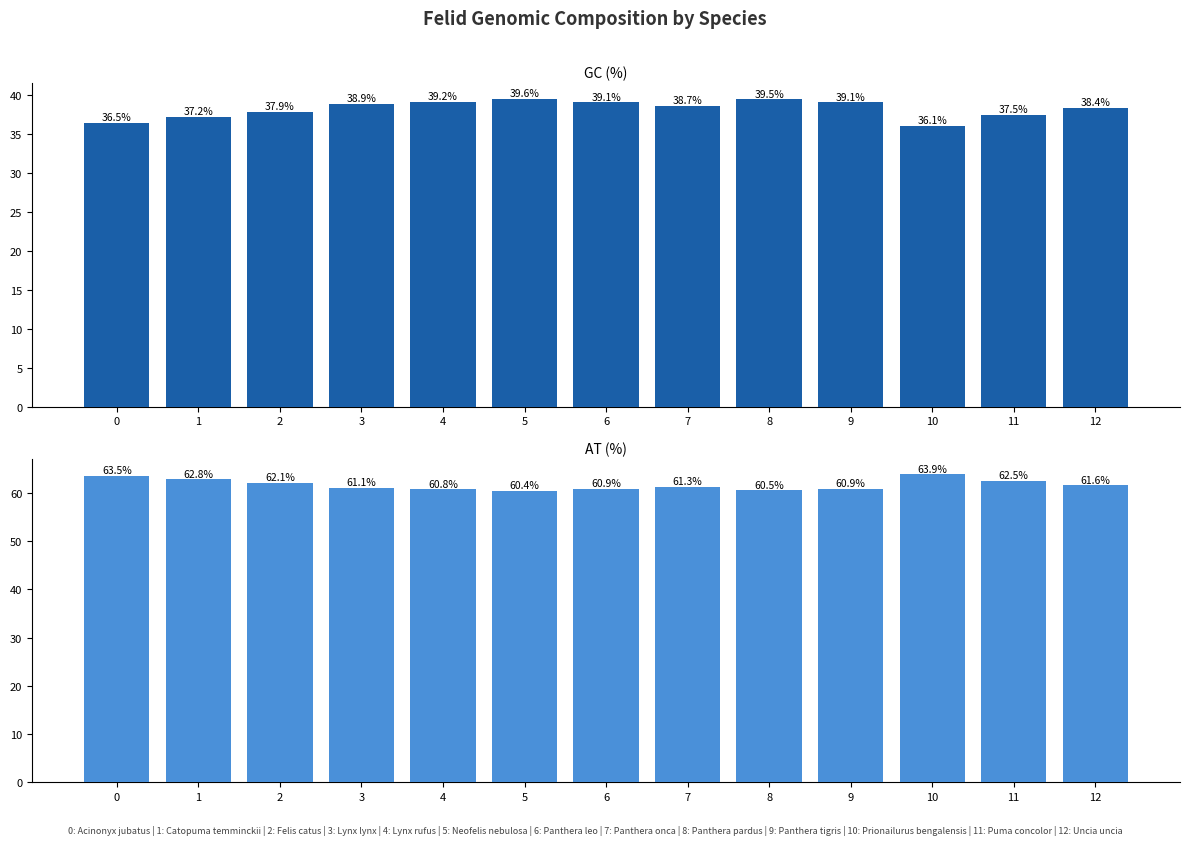

How many values in the AT (%) series exceed 61?

8